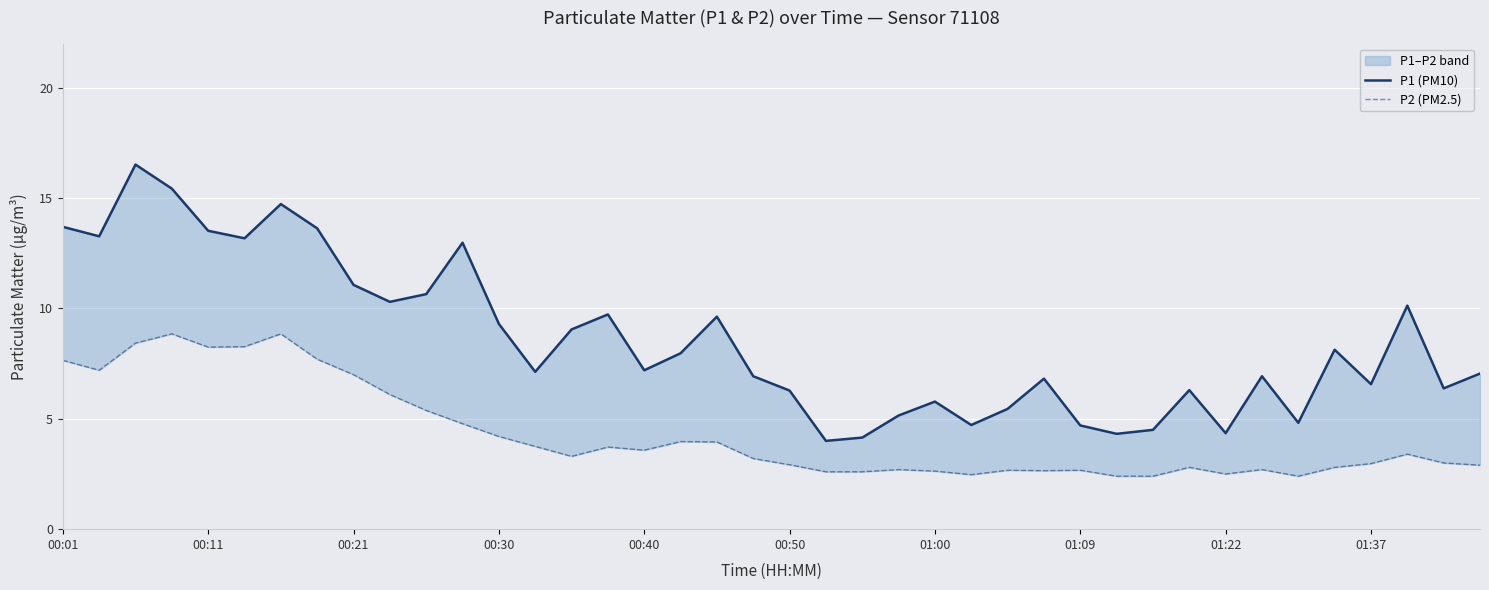

Is it true that P1 (PM10) equals 6.5 at 34?

False